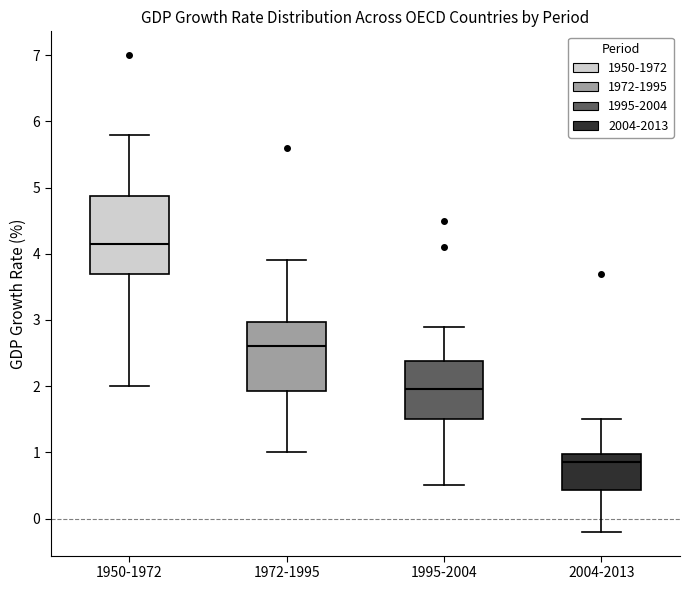

Where does the lower whisker of the box for 1950-1972 end on the y-axis? The values are not printed on the chart, so give them approximately, as read against the axis.

2.0